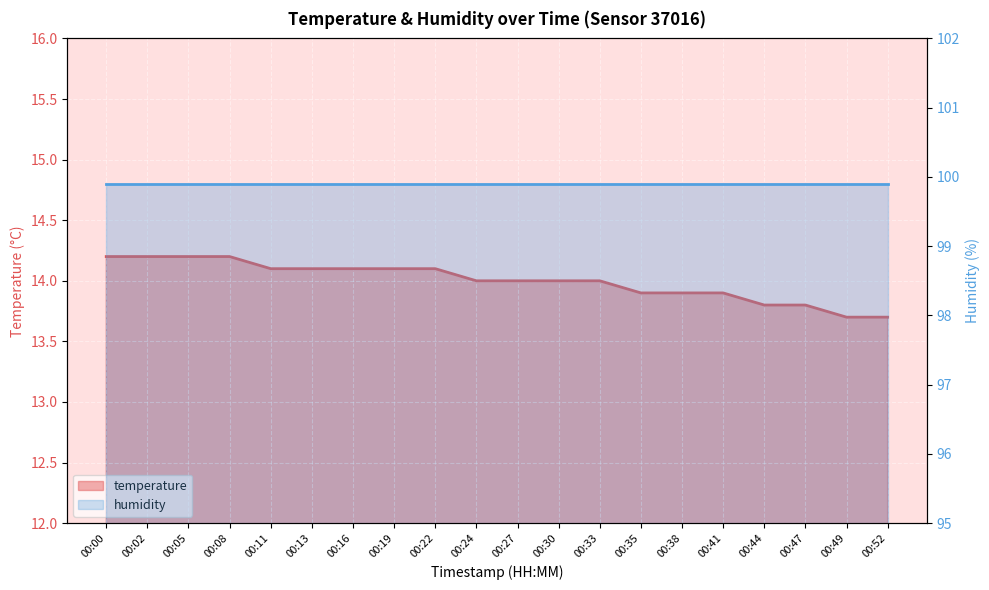

What is the minimum value shown in the chart?

13.7